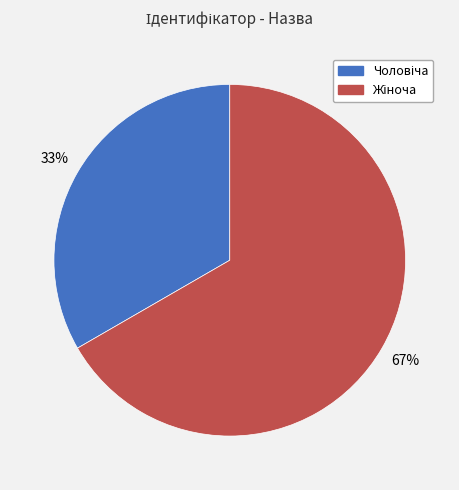

To the nearest percent, what is the average slice percentage?

50%